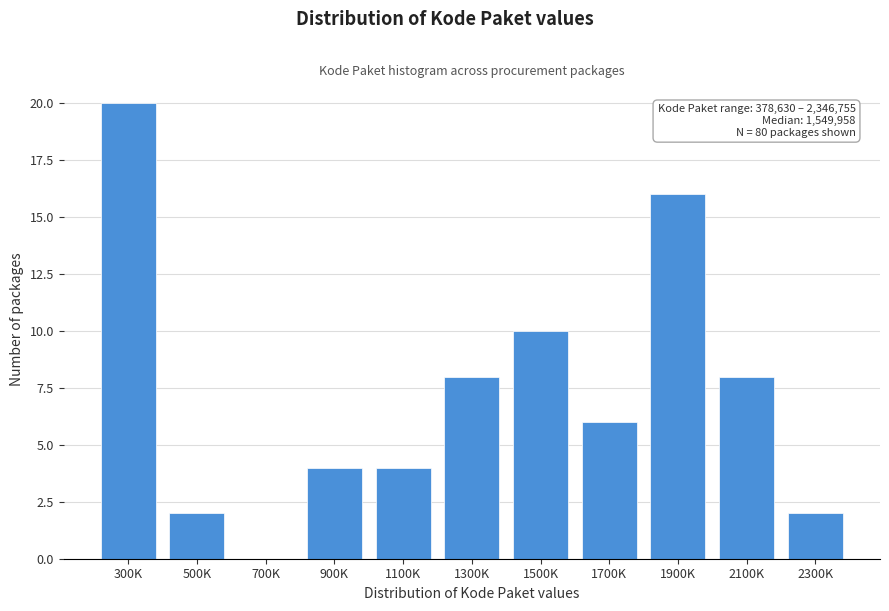

Reading right to left, transcribe all the data shown in this chart.

2300K=2	2100K=8	1900K=16	1700K=6	1500K=10	1300K=8	1100K=4	900K=4	700K=0	500K=2	300K=20